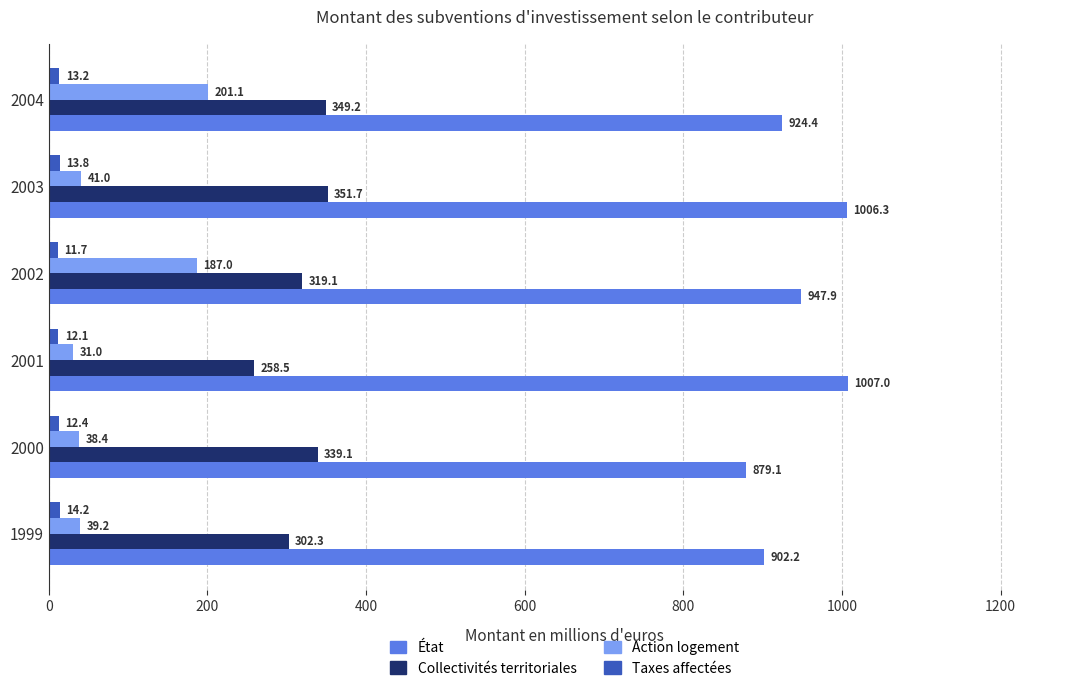

At 2001, list the series in order from largest to smallest.

État, Collectivités territoriales, Action logement, Taxes affectées